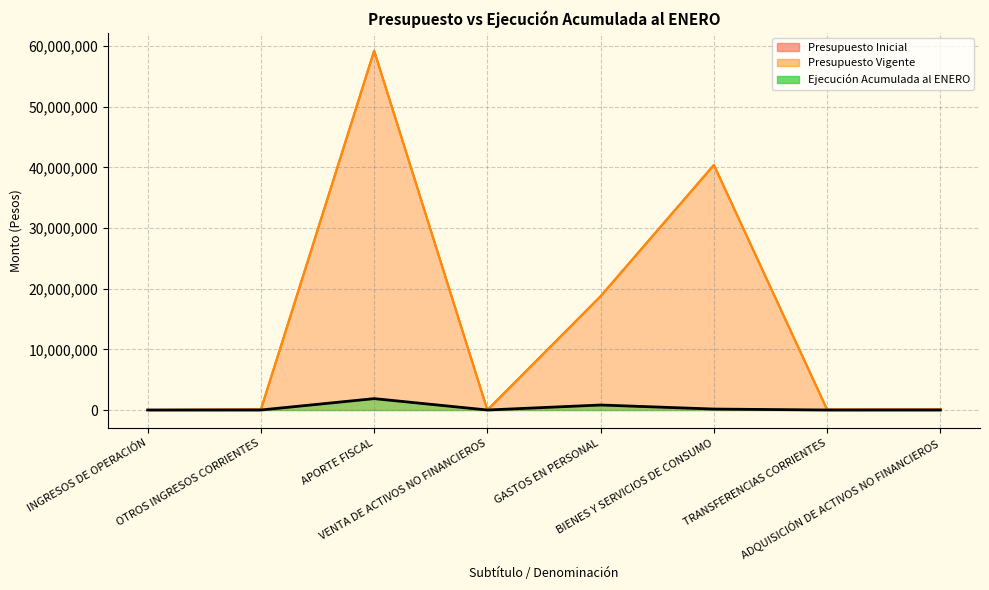

True or false: Ejecución Acumulada al ENERO has a value of 155884 at BIENES Y SERVICIOS DE CONSUMO.

True